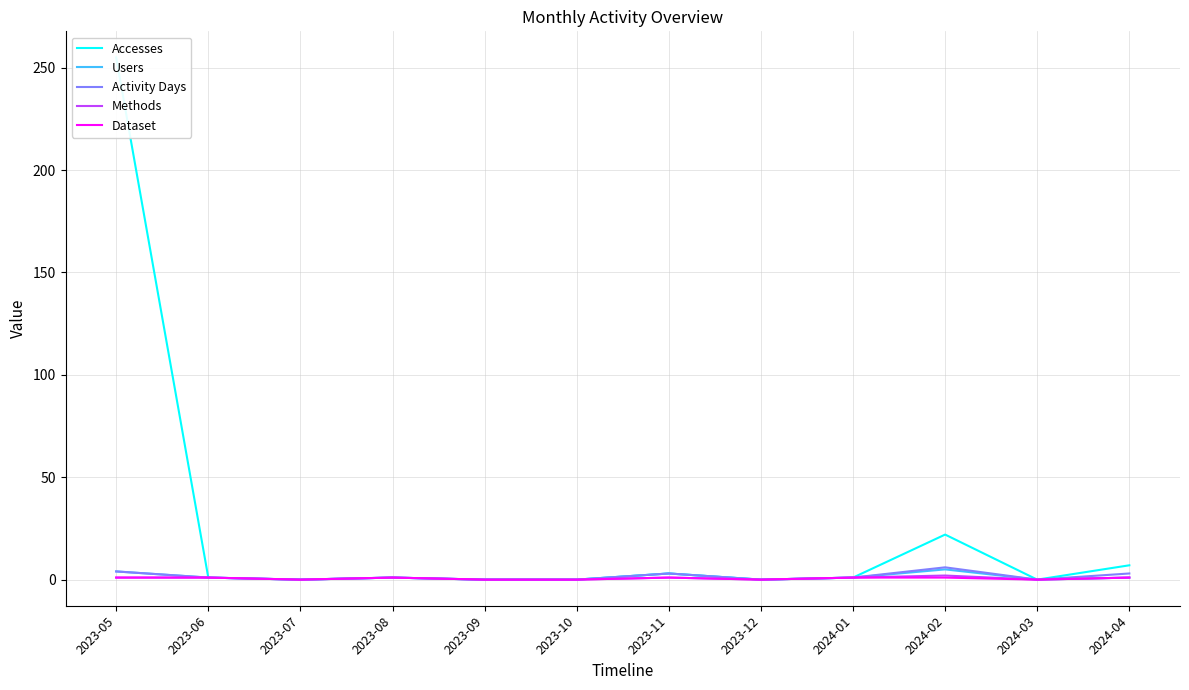

What is the difference between the Dataset values at 2023-09 and 2023-05?

1